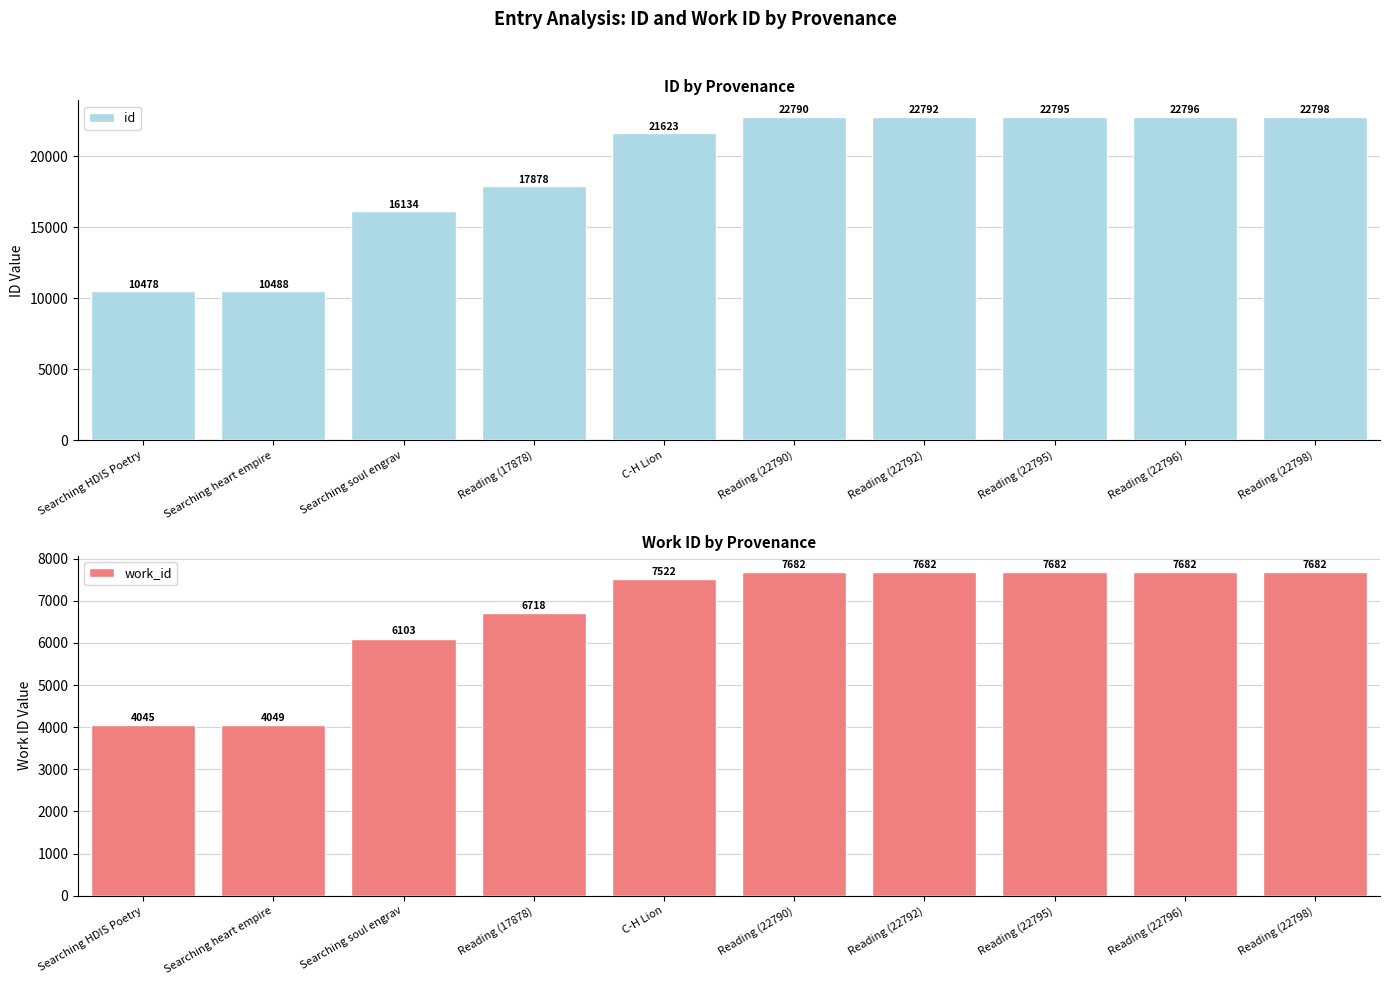

Which series has the widest spread of values?

id